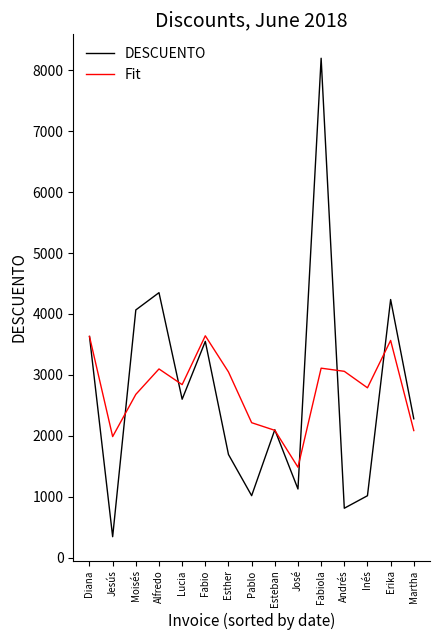

Is it true that DESCUENTO equals 11067.1 at Fabiola?

False